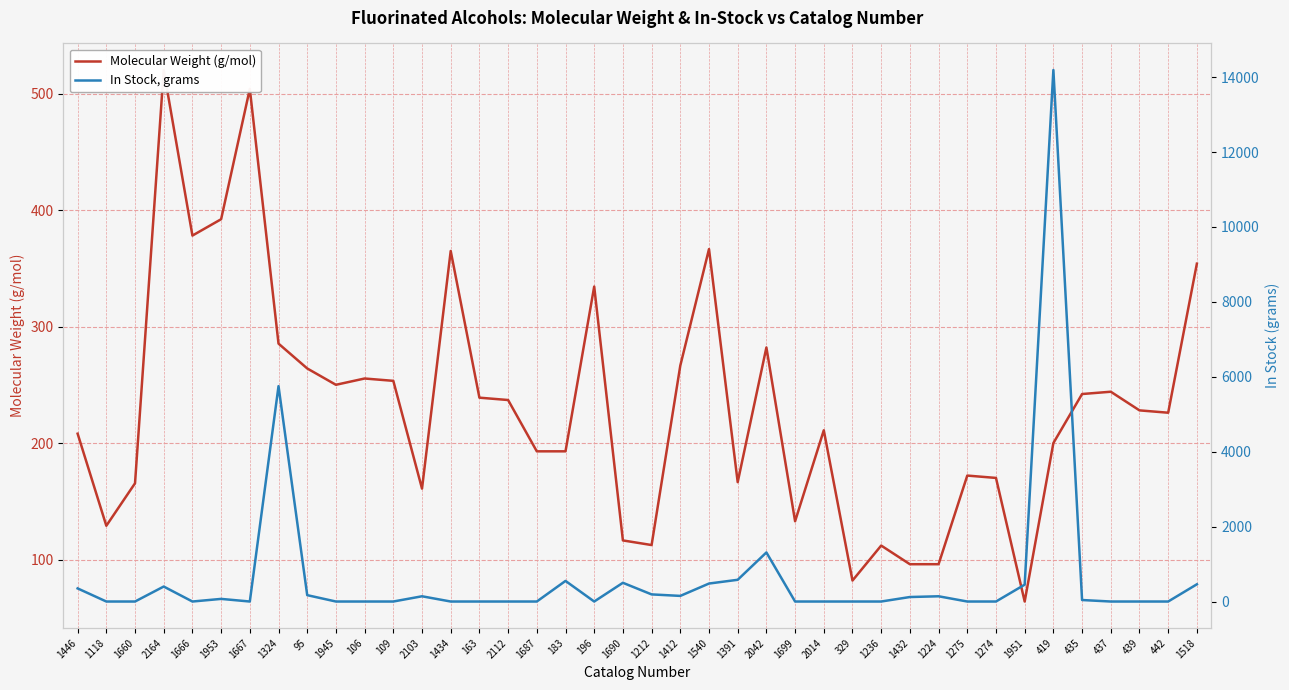

The value of Molecular Weight (g/mol) at 1666 is 378.1. True or false?

True